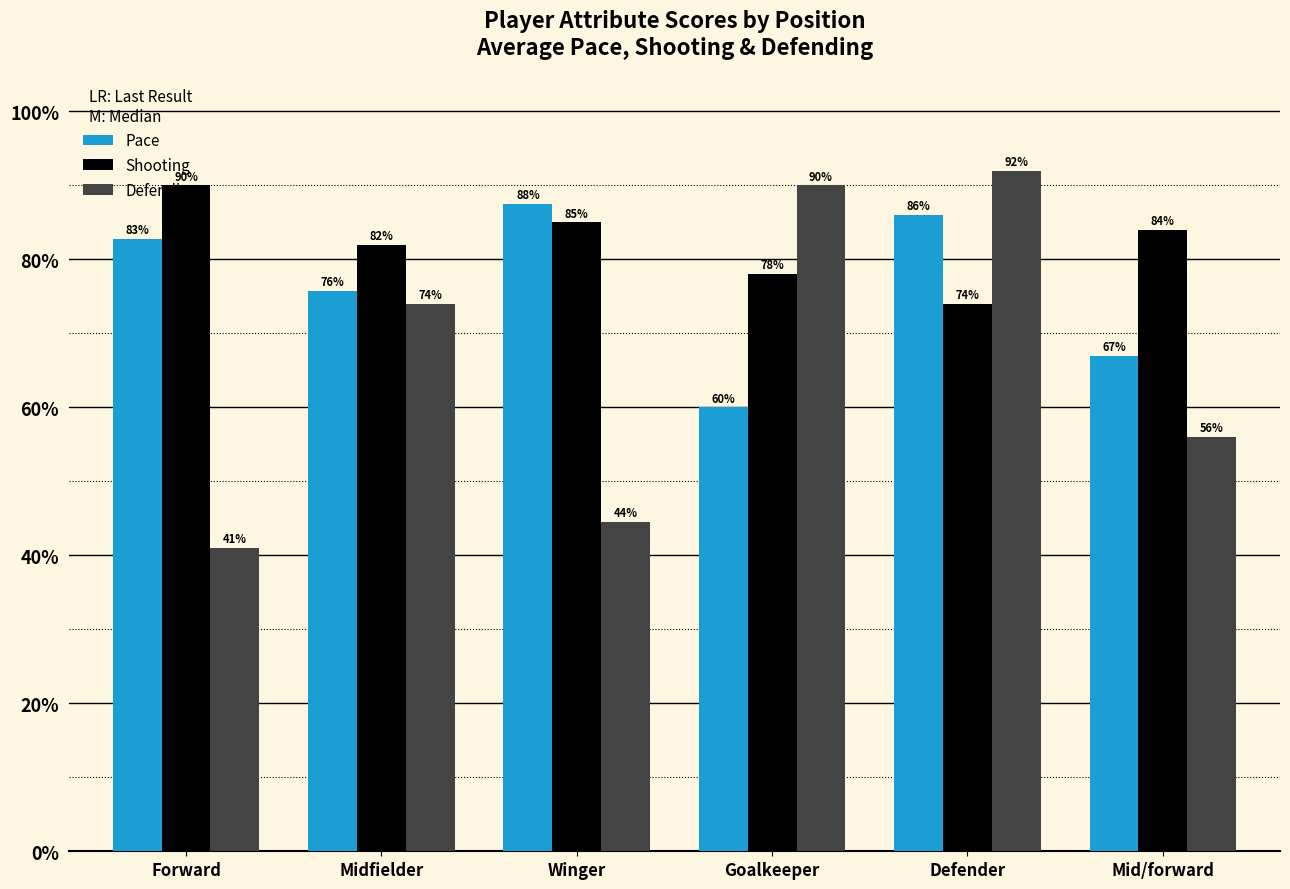

Rank the series at Goalkeeper from highest to lowest value.

Defending, Shooting, Pace